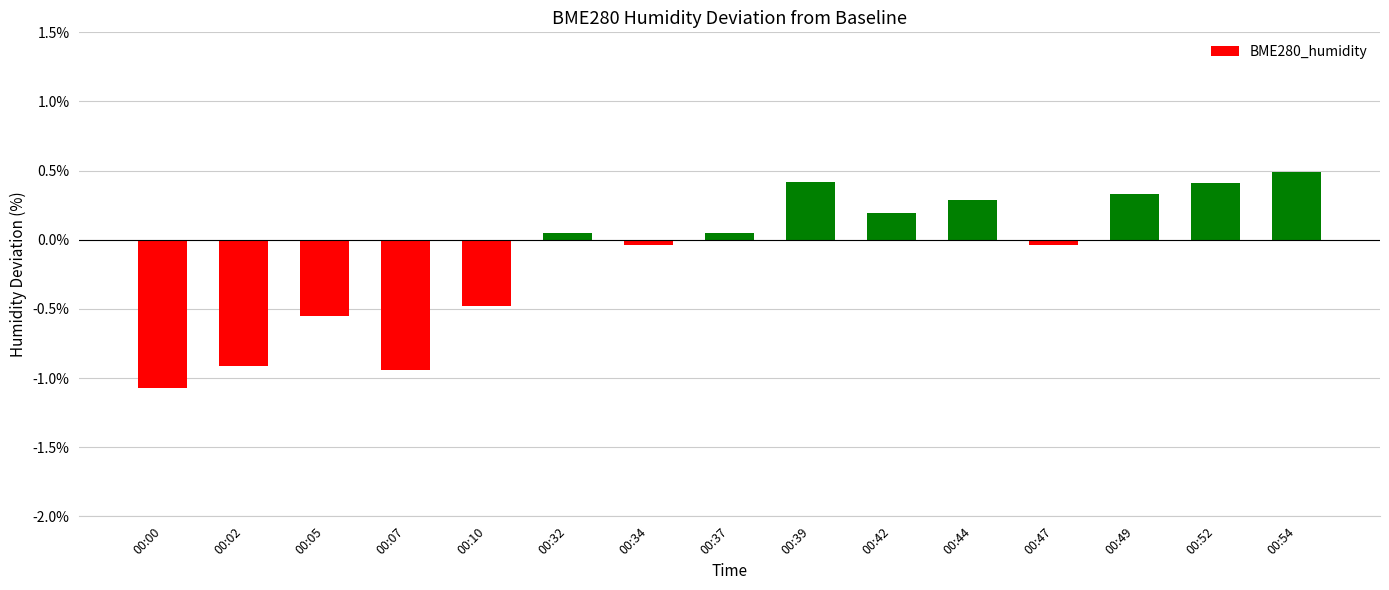

At which label does the data first exceed 0?

00:32